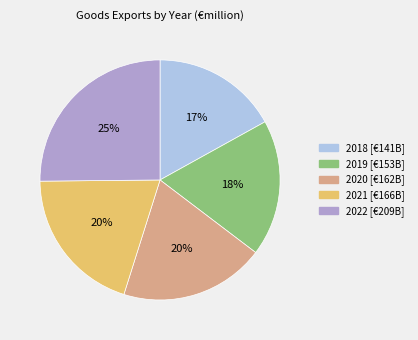

Do 2019 and 2018 together represent more than half of the pie?

No